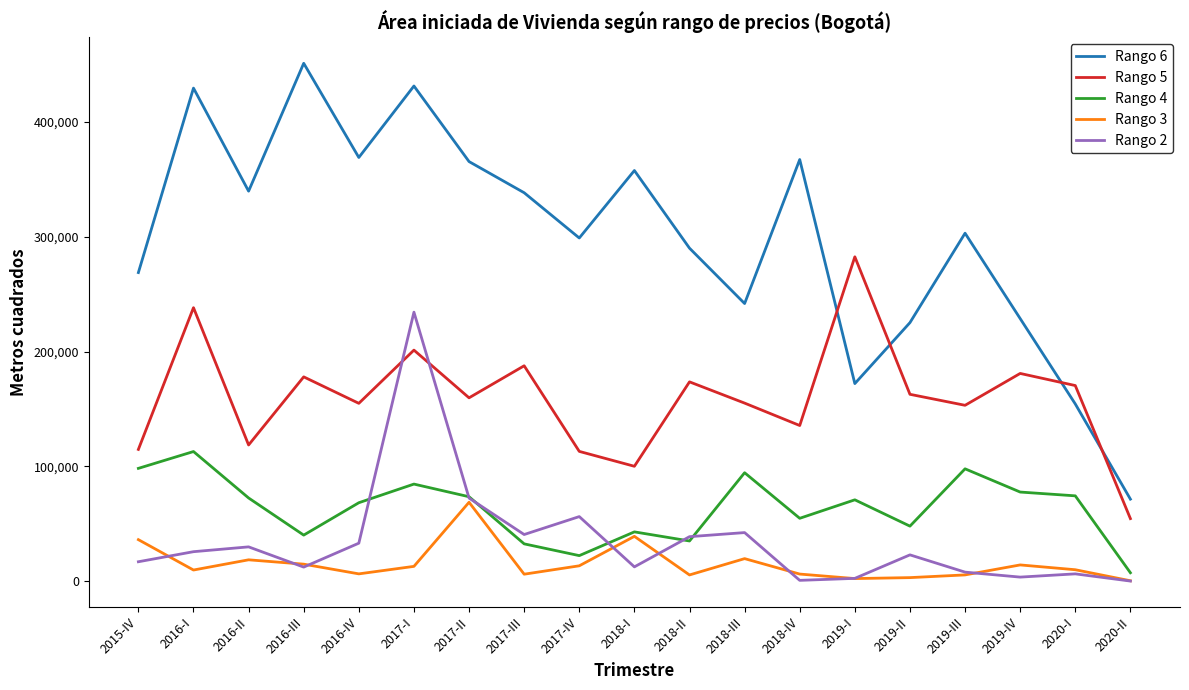

What is the difference between the maximum and minimum values in the Rango 5 series?

228088